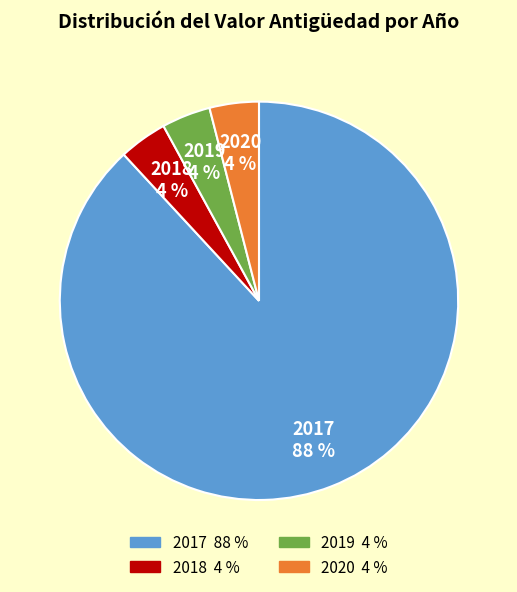

What percentage is the 2020 slice, to the nearest percent?

4%